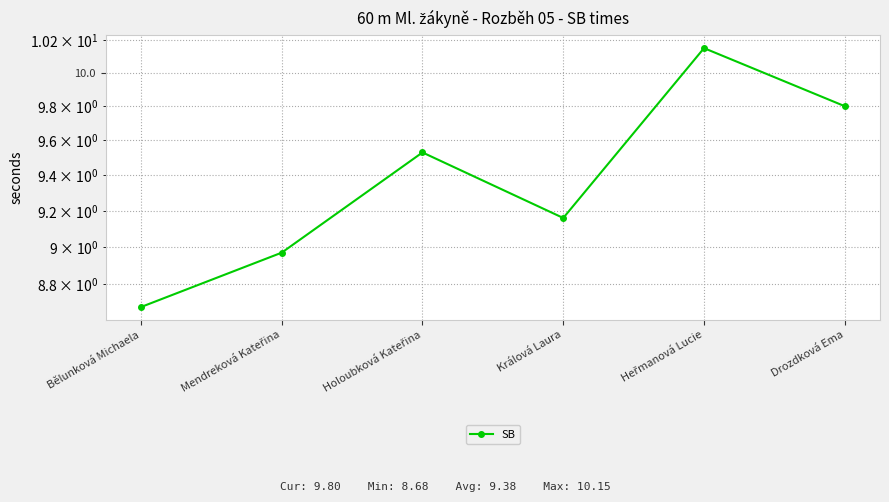

What is the label of the 4th point from the left?

Králová Laura